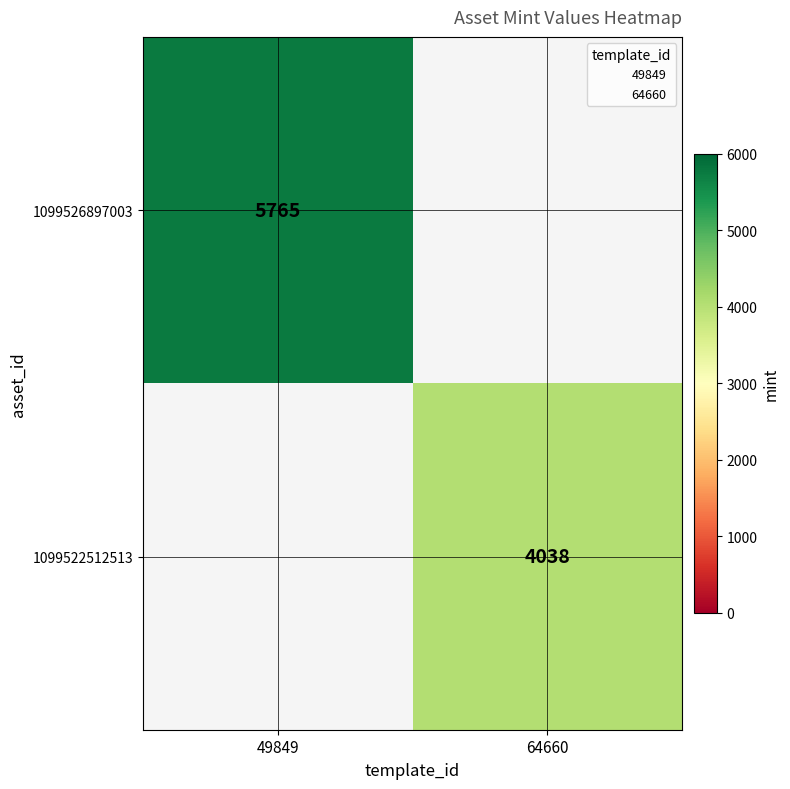

What is the approximate value of 1099526897003 at 49849?

5765.0